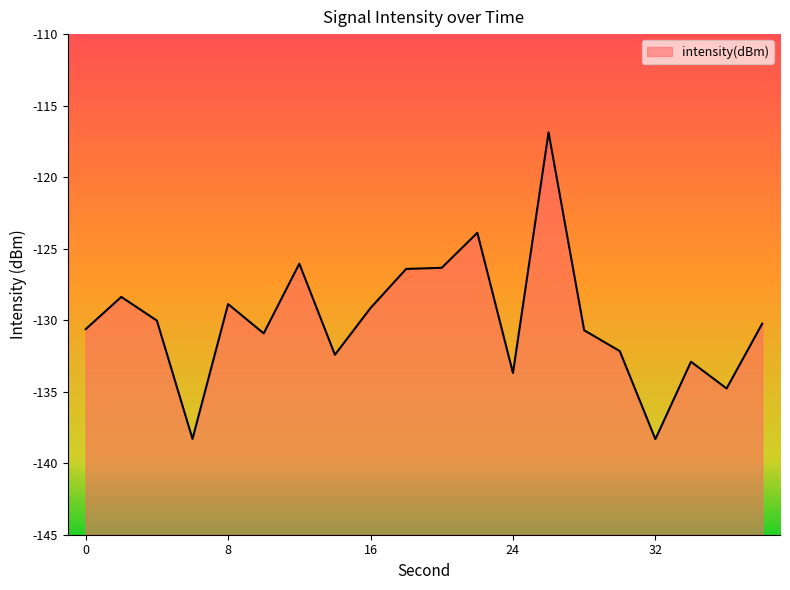

How many distinct data groups are displayed?

1